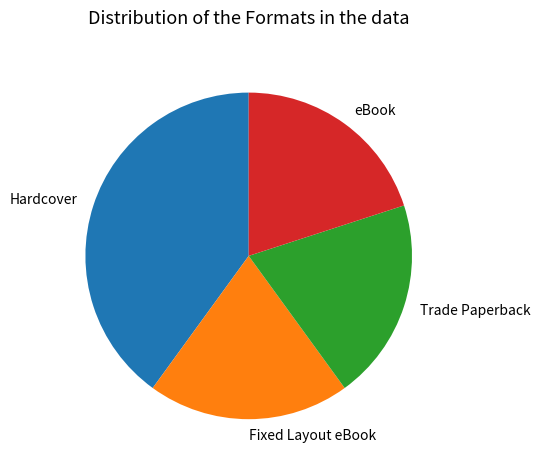

Between eBook and Hardcover, which is larger?

Hardcover